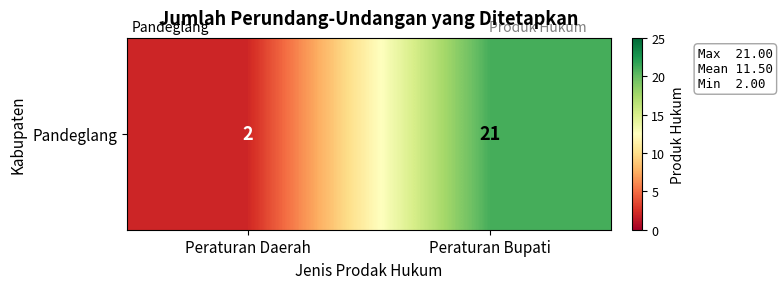

Reading left to right, transcribe all the data shown in this chart.

Peraturan Daerah=2	Peraturan Bupati=21